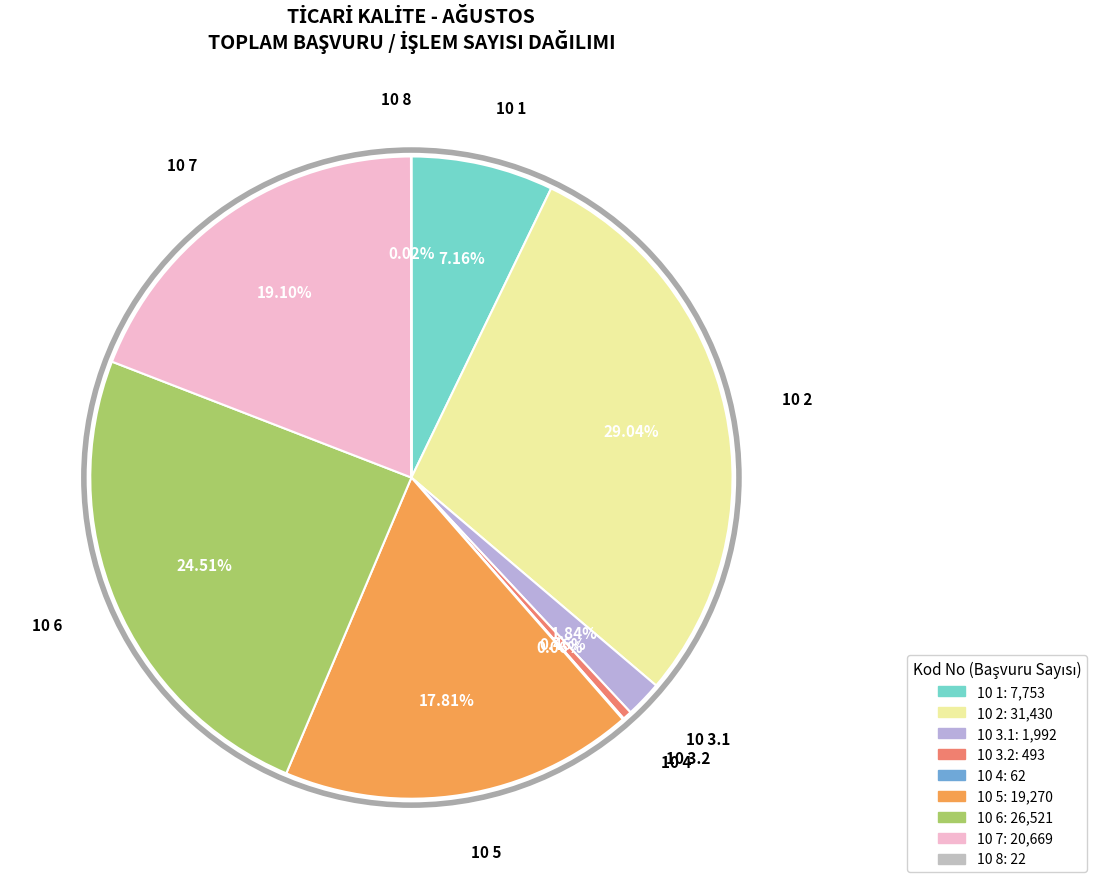

Does 10 3.2 represent more than half of the total?

No